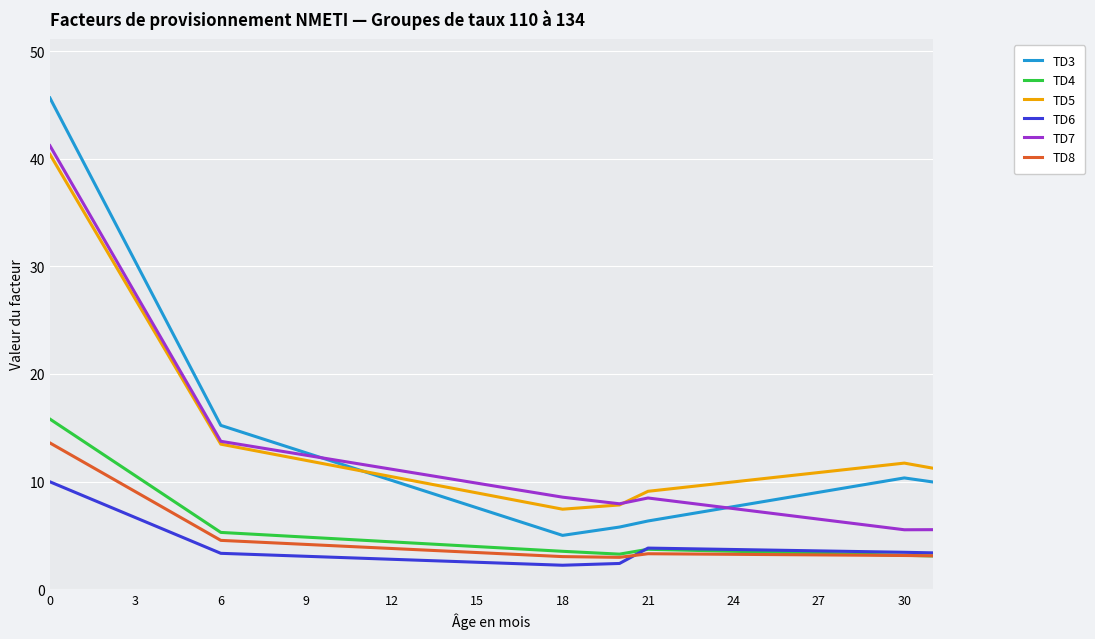

What is the maximum value for TD5?

40.4